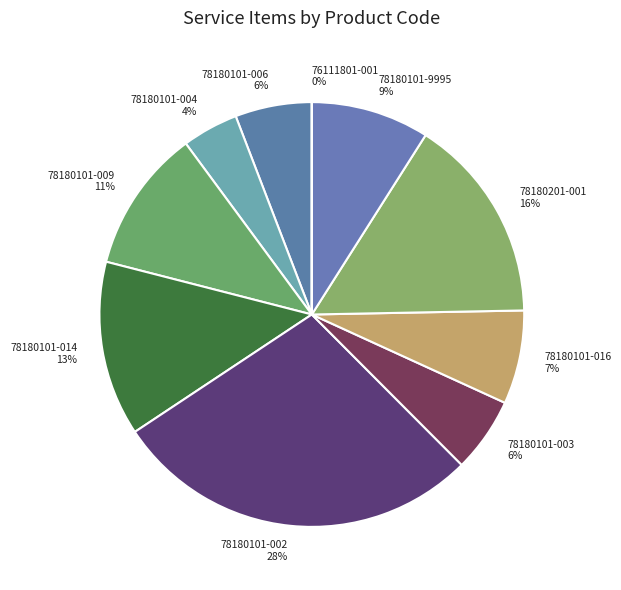

The 78180101-009 11% slice represents 11% of the pie. True or false?

True